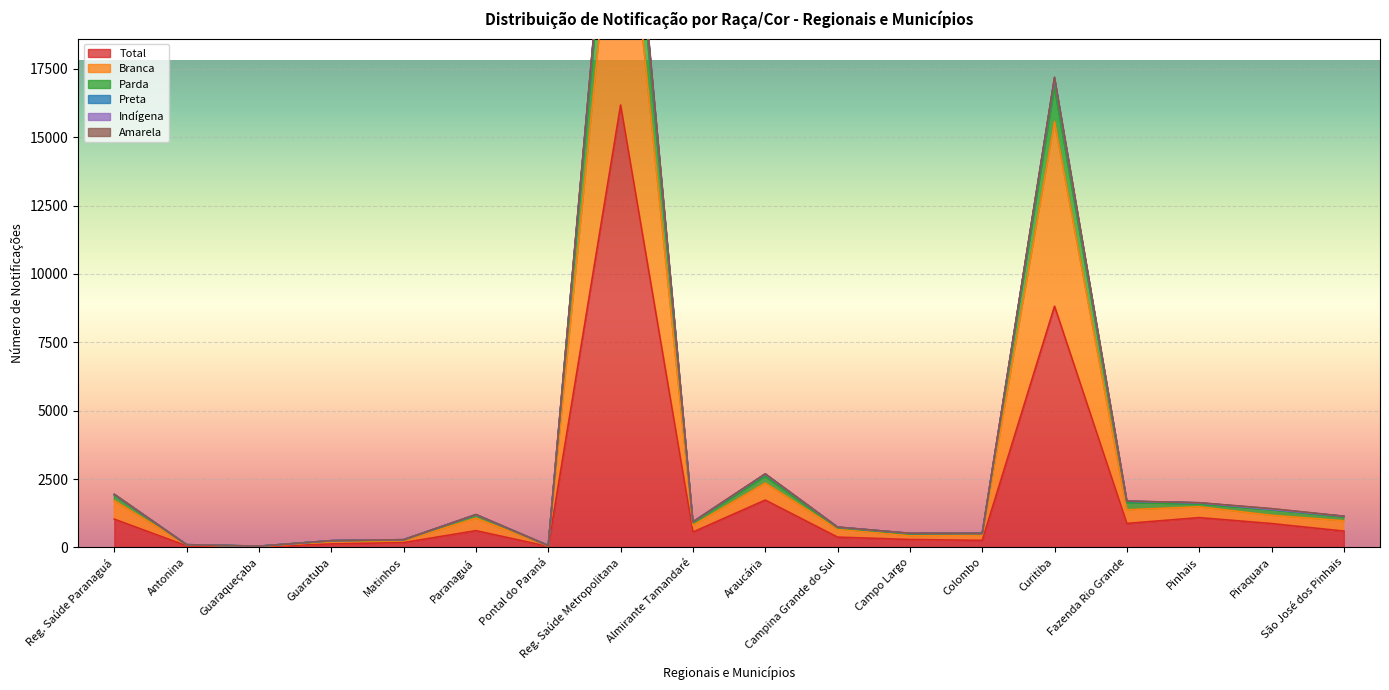

The value of Total at Fazenda Rio Grande is 876. True or false?

True